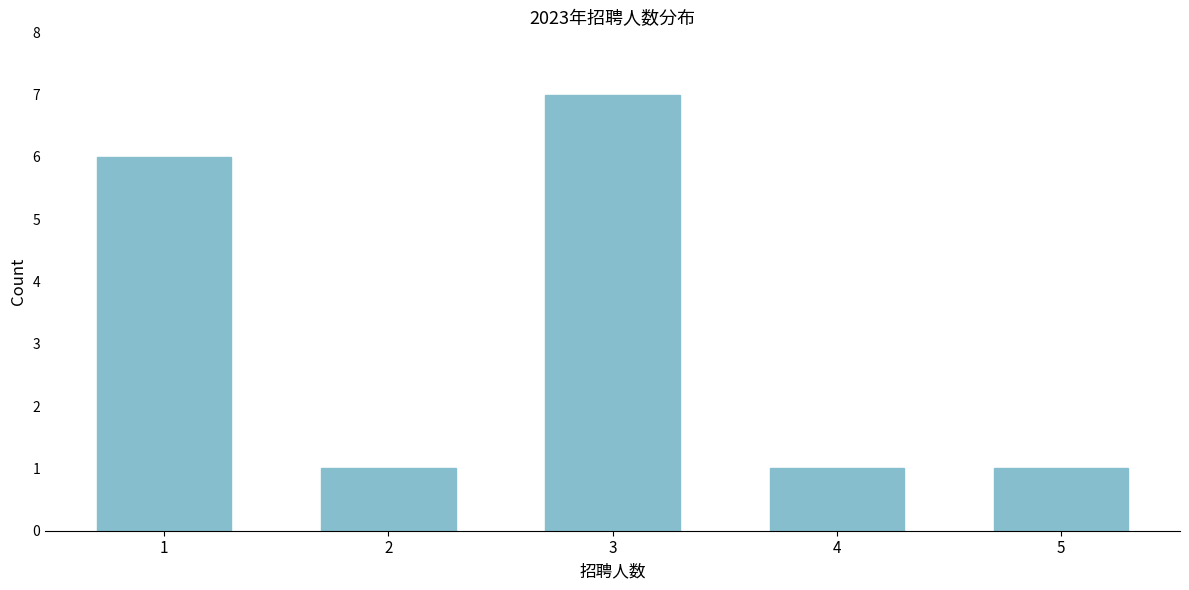

Reading right to left, list all the values displayed in this chart.

5=1	4=1	3=7	2=1	1=6